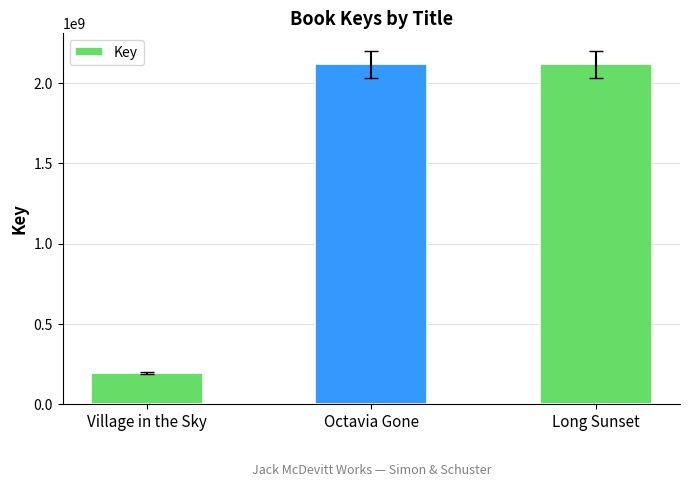

What is the change in value from Village in the Sky to Long Sunset?

+1927171124